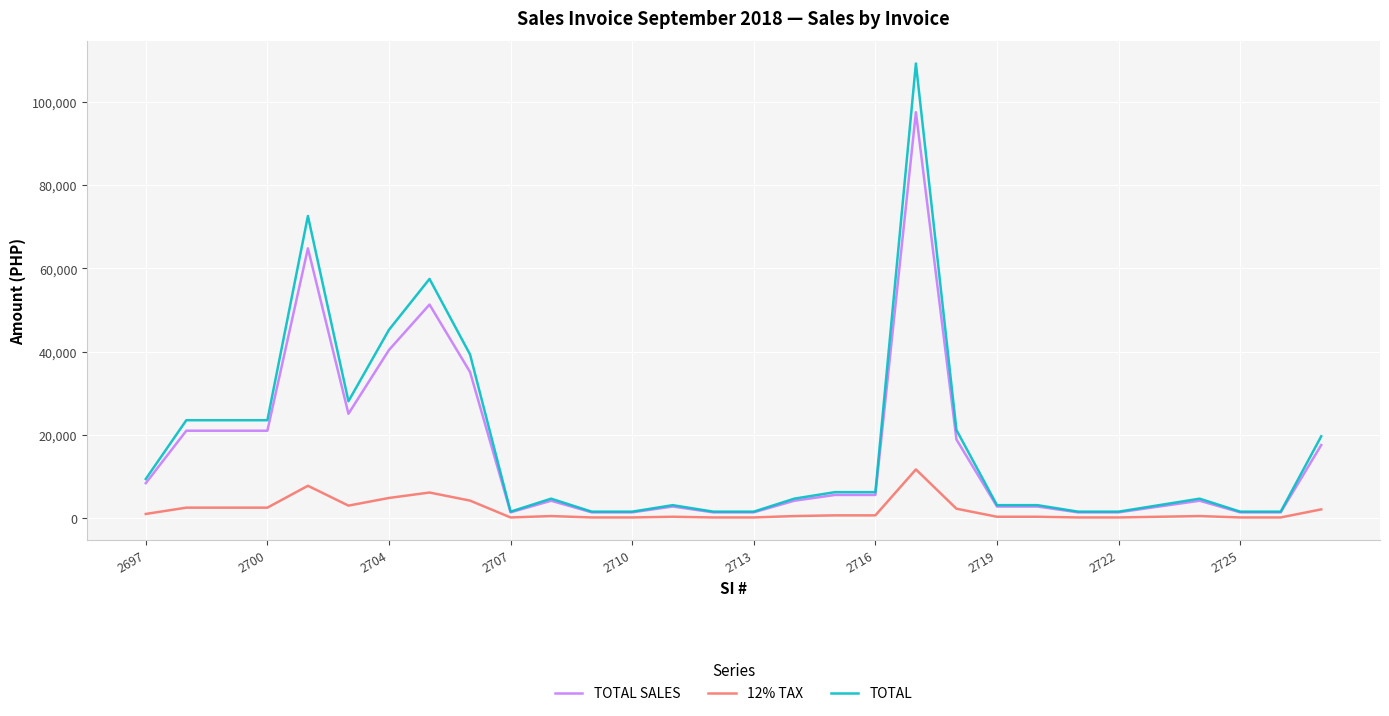

Rank the series by their maximum value, from highest to lowest.

TOTAL, TOTAL SALES, 12% TAX